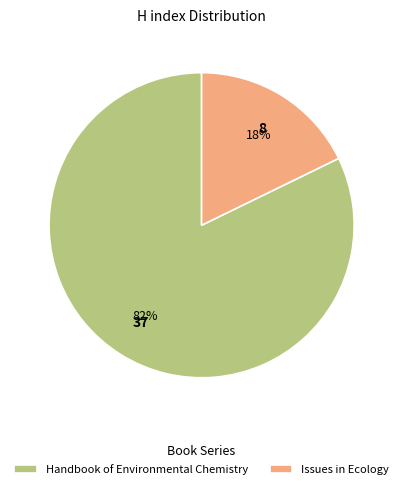

To the nearest percent, what portion does Handbook of Environmental Chemistry represent?

82%